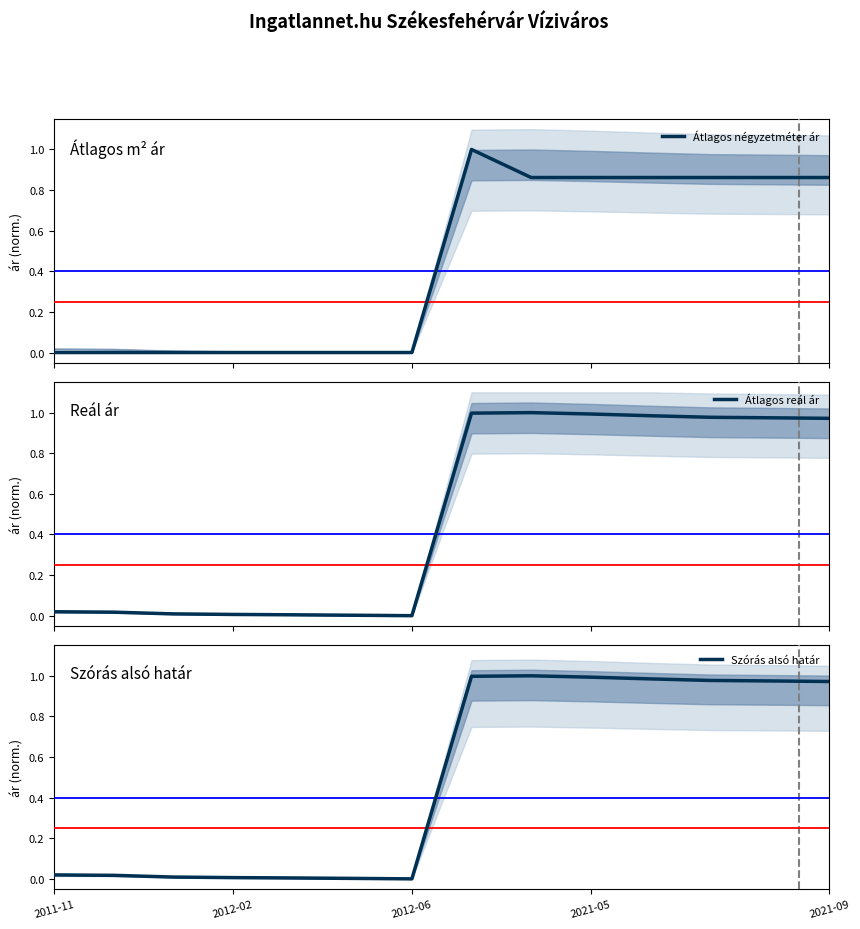

What are all the series names shown in the legend?

Átlagos négyzetméter ár, Átlagos reál ár, Szórás alsó határ